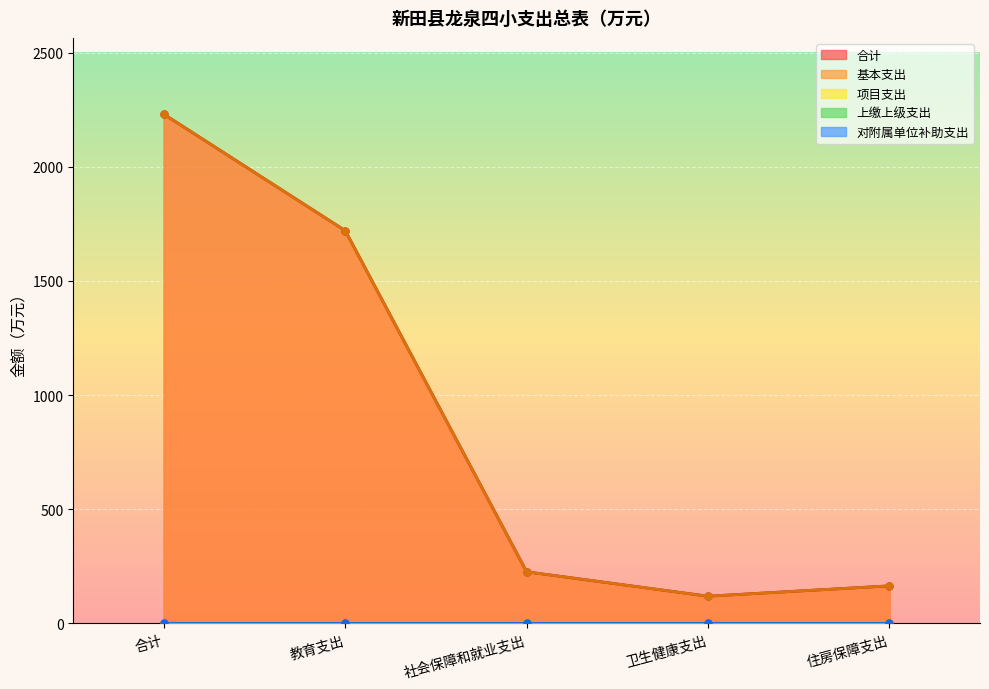

Reading right to left, list all the values displayed in this chart.

合计: 住房保障支出=164.5	卫生健康支出=119.3	社会保障和就业支出=226.1	教育支出=1720.2	合计=2230.1
基本支出: 住房保障支出=164.5	卫生健康支出=119.3	社会保障和就业支出=226.1	教育支出=1720.2	合计=2230.1
项目支出: 住房保障支出=0.0	卫生健康支出=0.0	社会保障和就业支出=0.0	教育支出=0.0	合计=0.0
上缴上级支出: 住房保障支出=0.0	卫生健康支出=0.0	社会保障和就业支出=0.0	教育支出=0.0	合计=0.0
对附属单位补助支出: 住房保障支出=0.0	卫生健康支出=0.0	社会保障和就业支出=0.0	教育支出=0.0	合计=0.0